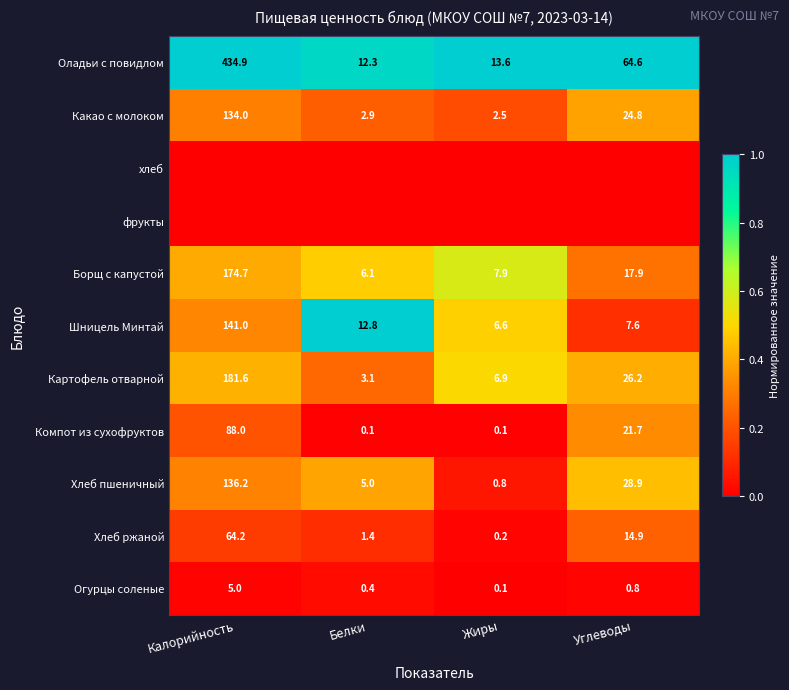

What is the difference between the Борщ с капустой values at Белки and Углеводы?

11.8